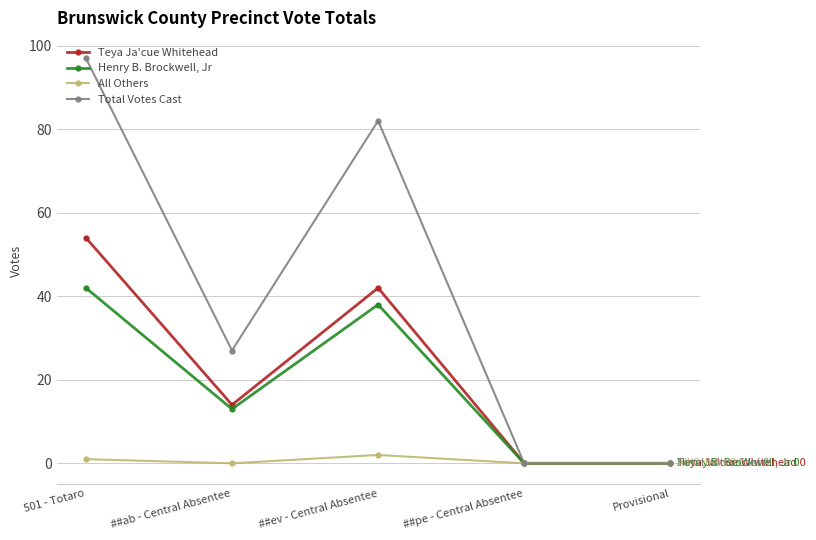

Which series has the largest total across all categories?

Total Votes Cast